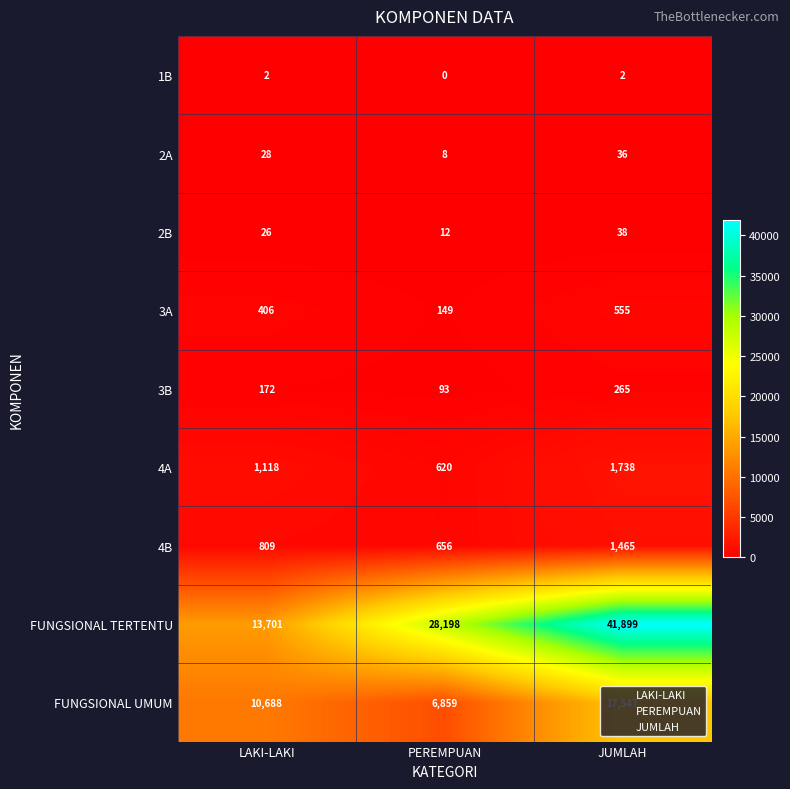

True or false: 2A has a value of 28 at LAKI-LAKI.

True